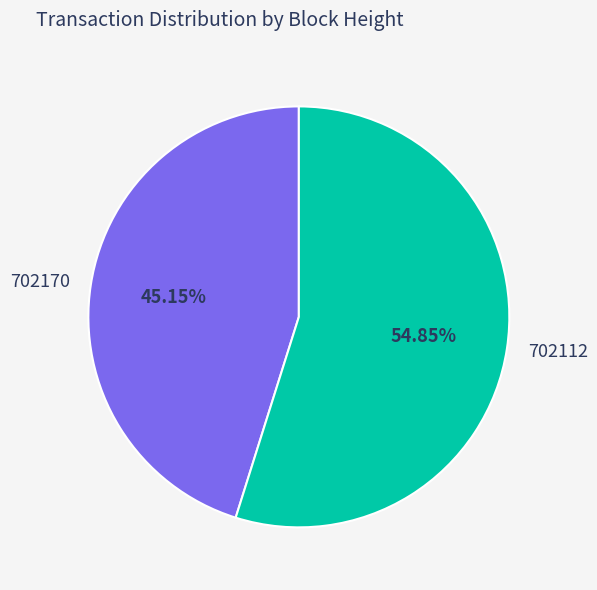

Rank the categories by value from highest to lowest.

702112, 702170